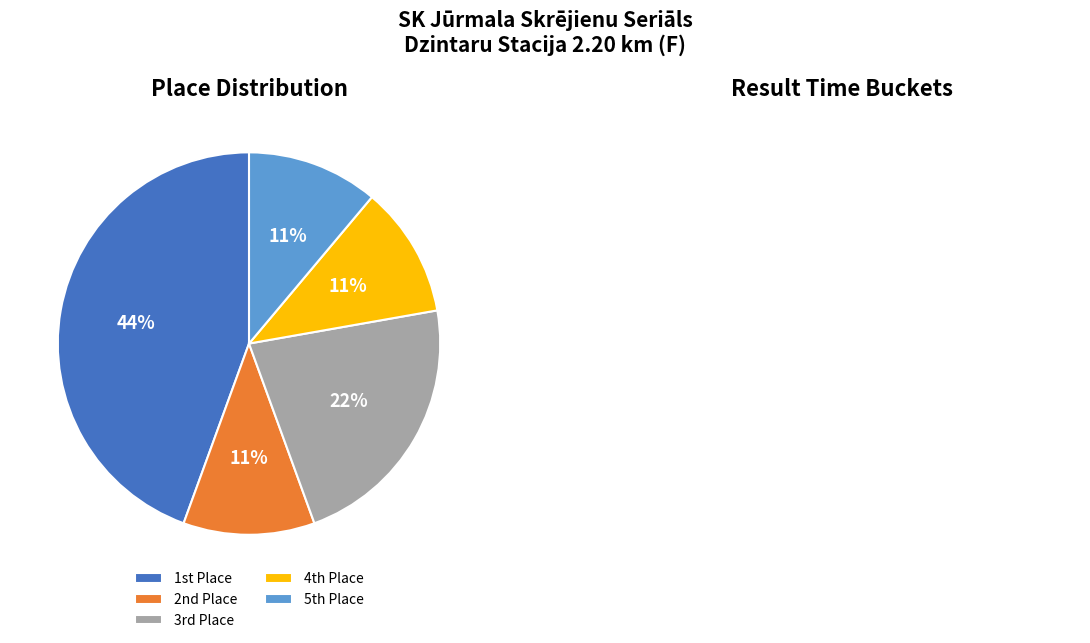

Is there a majority slice in this chart?

No